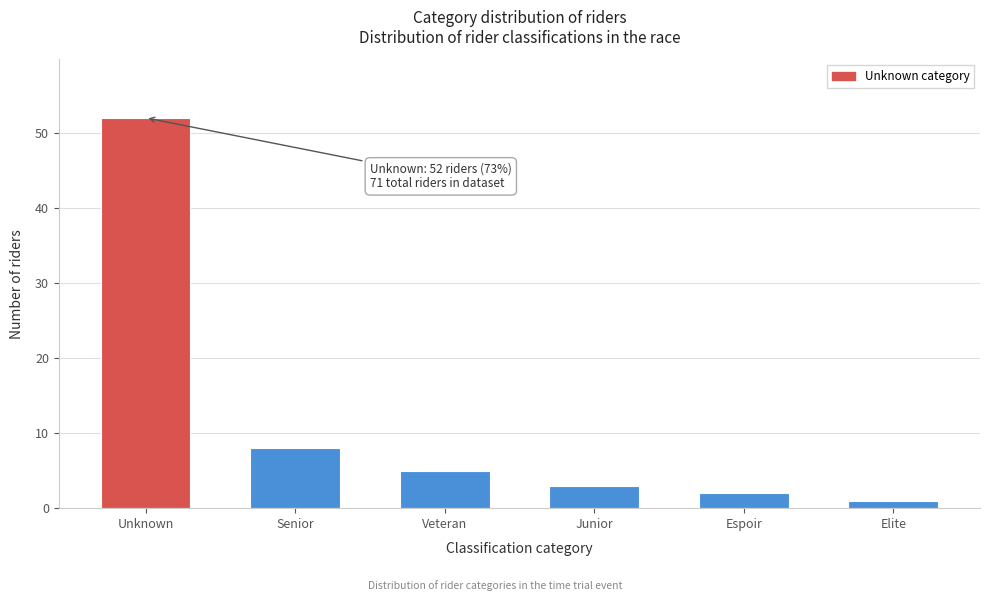

Reading left to right, transcribe all the data shown in this chart.

Unknown=52	Senior=8	Veteran=5	Junior=3	Espoir=2	Elite=1